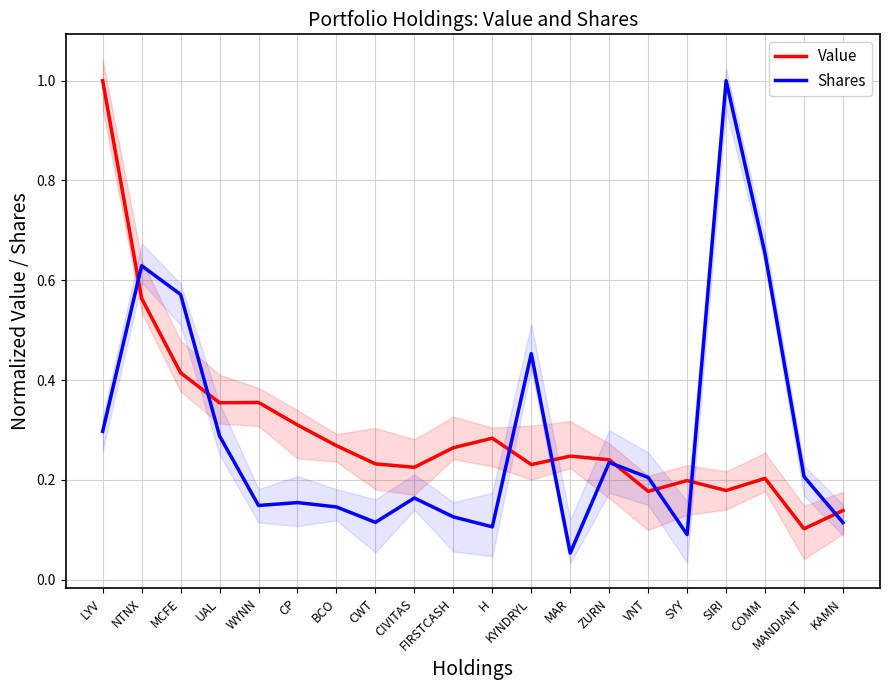

What is the sum of the Value values at WYNN and MCFE?

0.8